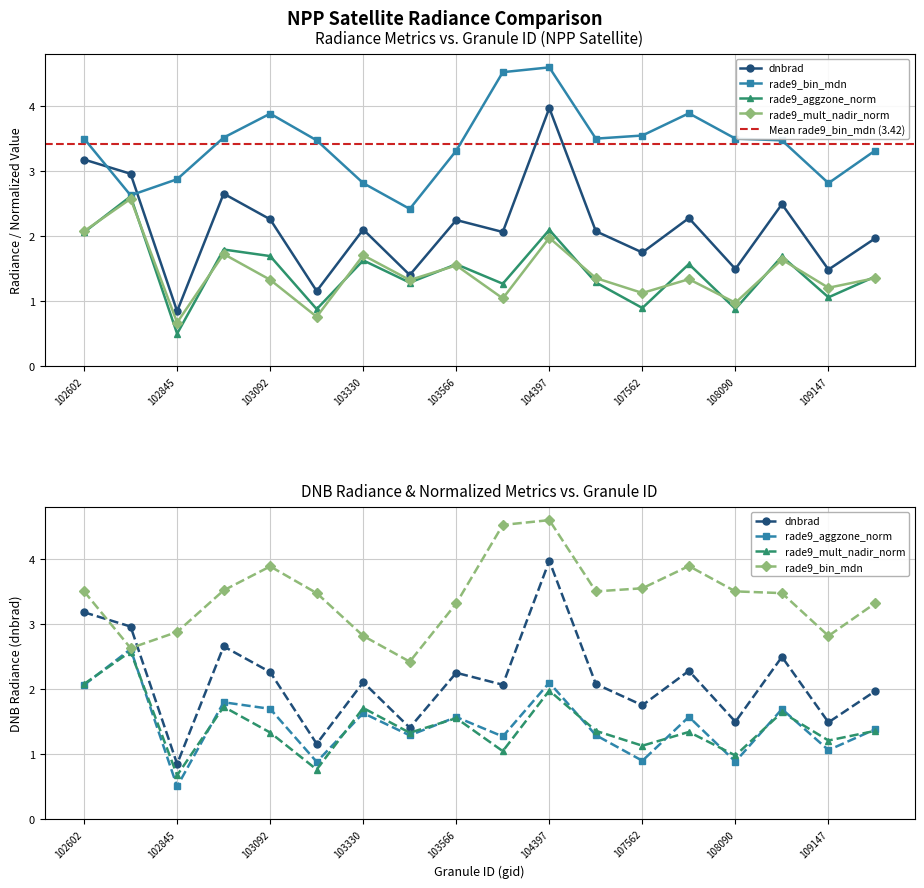

Reading left to right, extract all data points from this chart.

dnbrad: 3.2	3.0	0.8	2.7	2.3	1.2	2.1	1.4	2.2	2.1	4.0	2.1	1.7	2.3	1.5	2.5	1.5	2.0
rade9_bin_mdn: 3.5	2.6	2.9	3.5	3.9	3.5	2.8	2.4	3.3	4.5	4.6	3.5	3.5	3.9	3.5	3.5	2.8	3.3
rade9_aggzone_norm: 2.1	2.6	0.5	1.8	1.7	0.9	1.6	1.3	1.6	1.3	2.1	1.3	0.9	1.6	0.9	1.7	1.1	1.4
rade9_mult_nadir_norm: 2.1	2.6	0.7	1.7	1.3	0.8	1.7	1.3	1.5	1.0	2.0	1.4	1.1	1.3	1.0	1.6	1.2	1.4